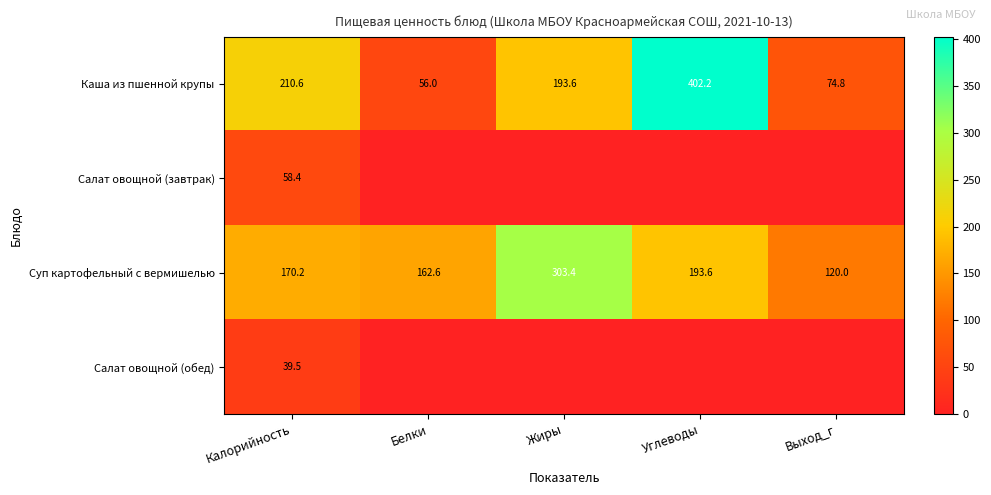

What is the sum of all Суп картофельный с вермишелью values?

949.8